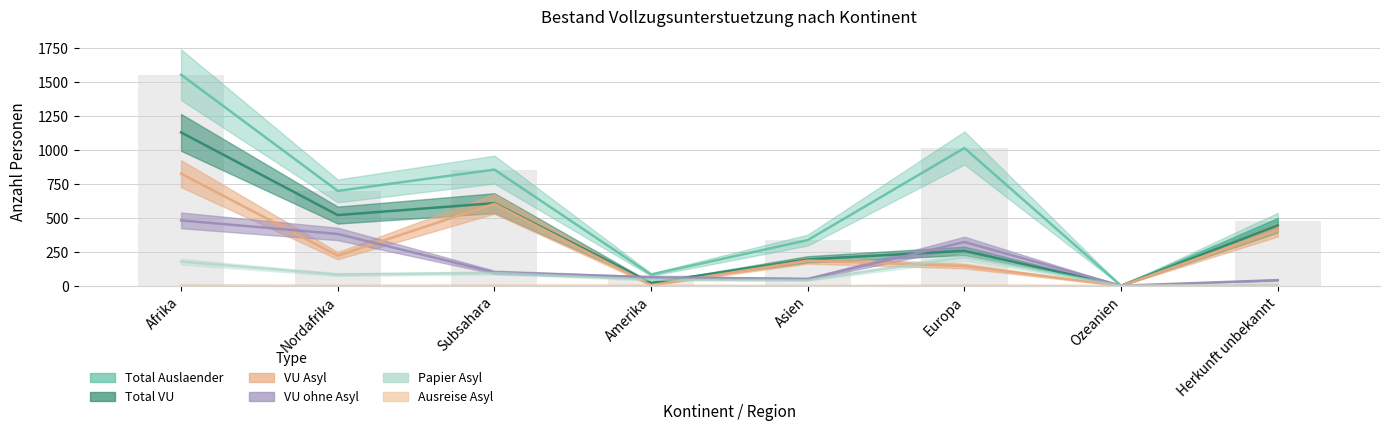

What is the label of the 6th bar from the left?

Europa